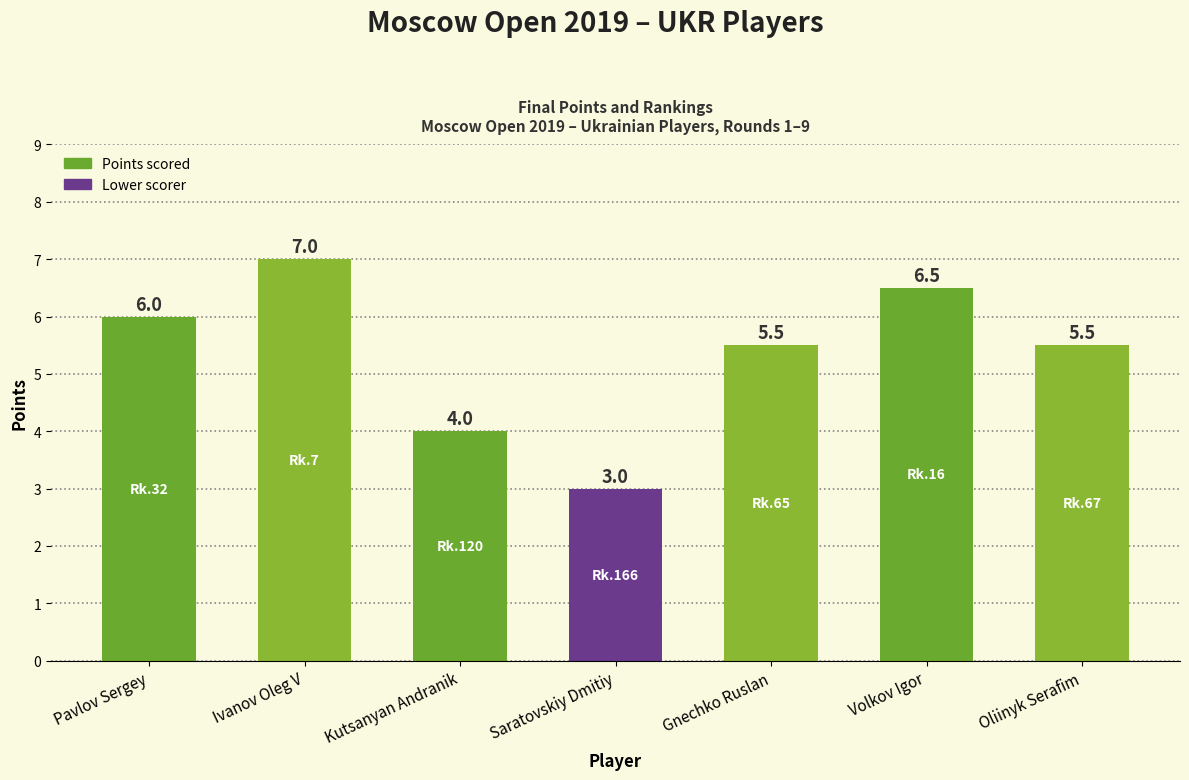

How many bars are there in total?

7